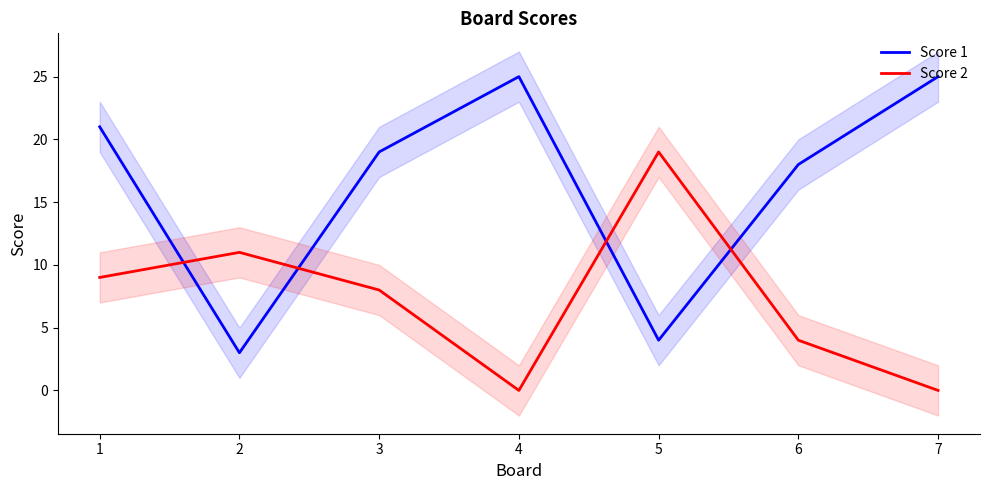

Where is the first local minimum for Score 2?

4